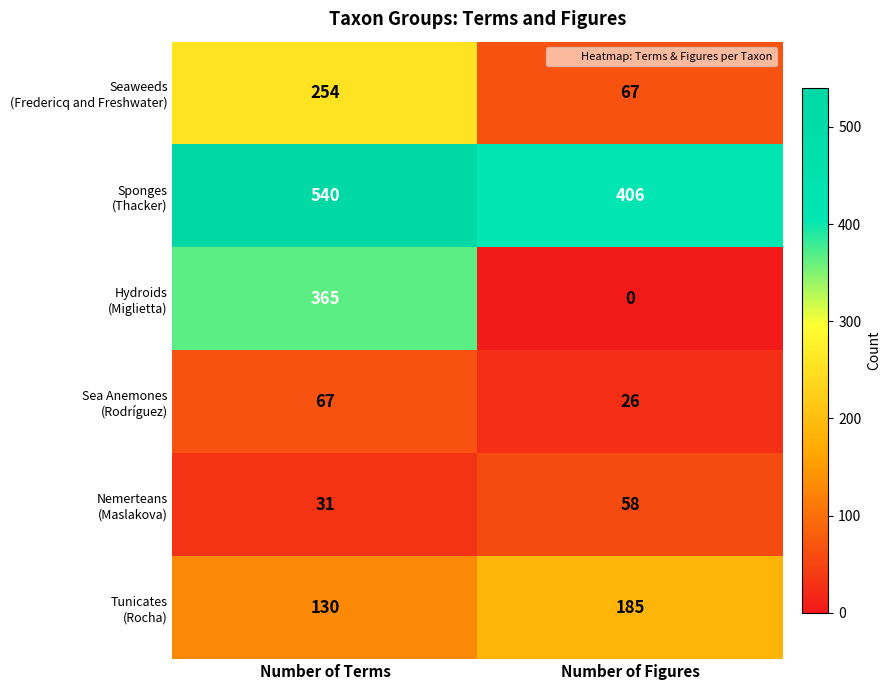

What is the spread (max minus min) of values at Number of Terms?

509